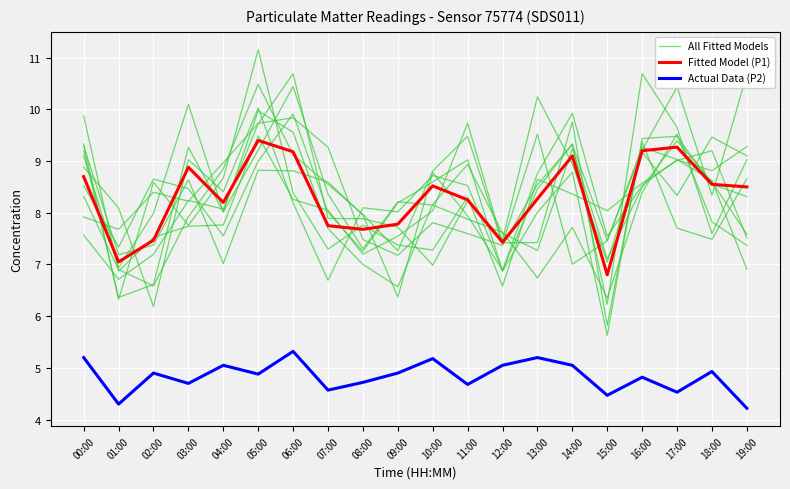

What is the difference between the All Fitted Models values at 07:00 and 13:00?

1.6